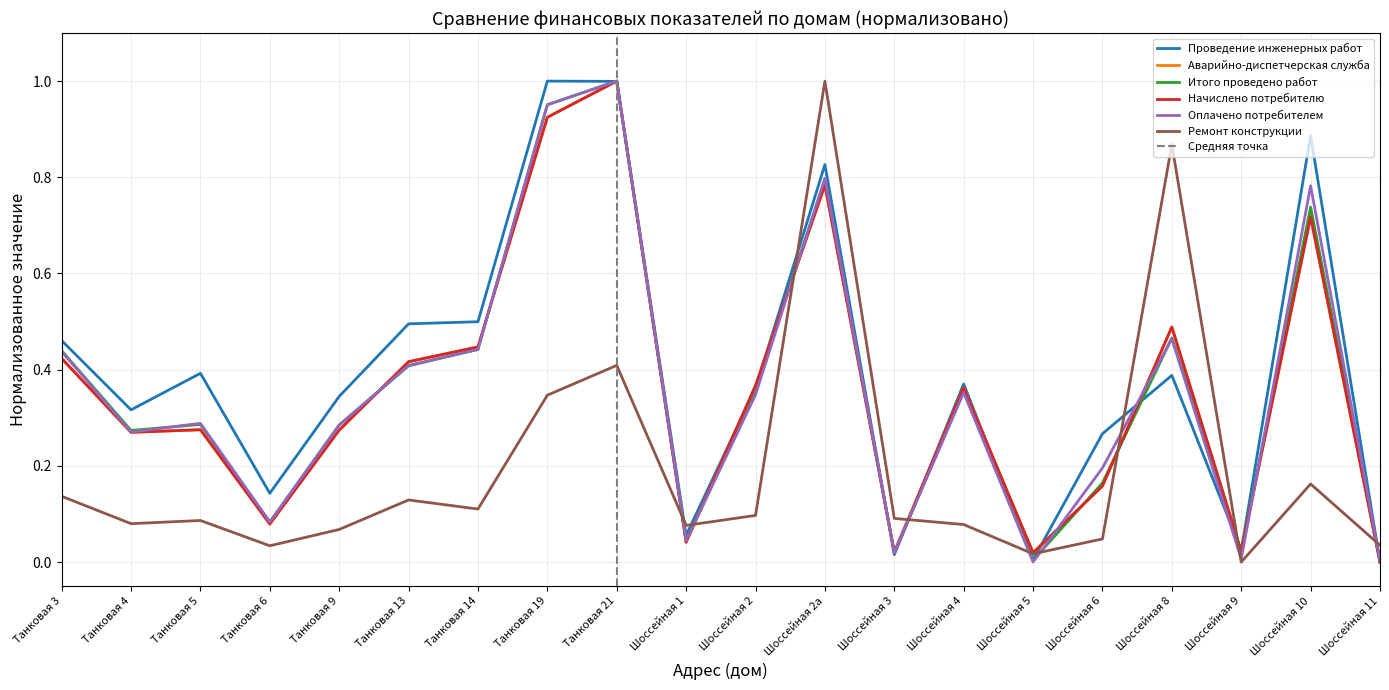

What is the spread (max minus min) of values at Танковая 9?

0.3